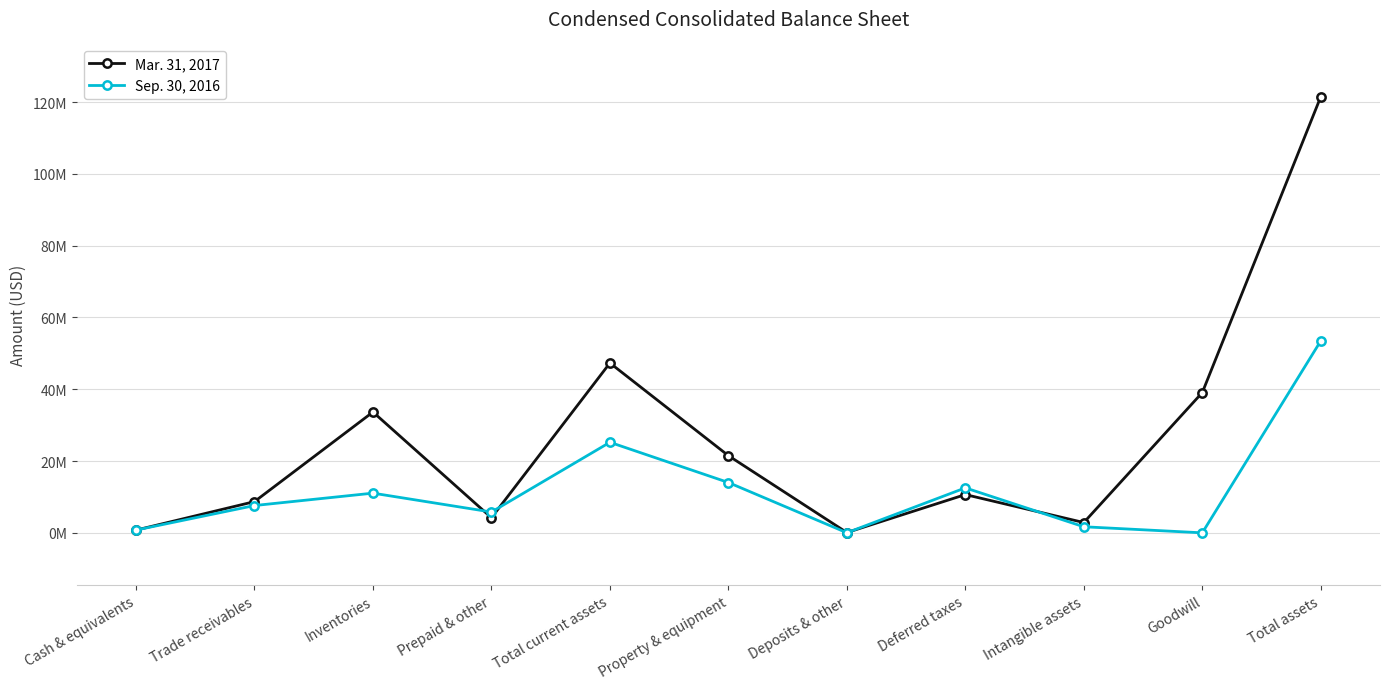

Which series ends up on top after the final intersection of Sep. 30, 2016 and Mar. 31, 2017?

Mar. 31, 2017